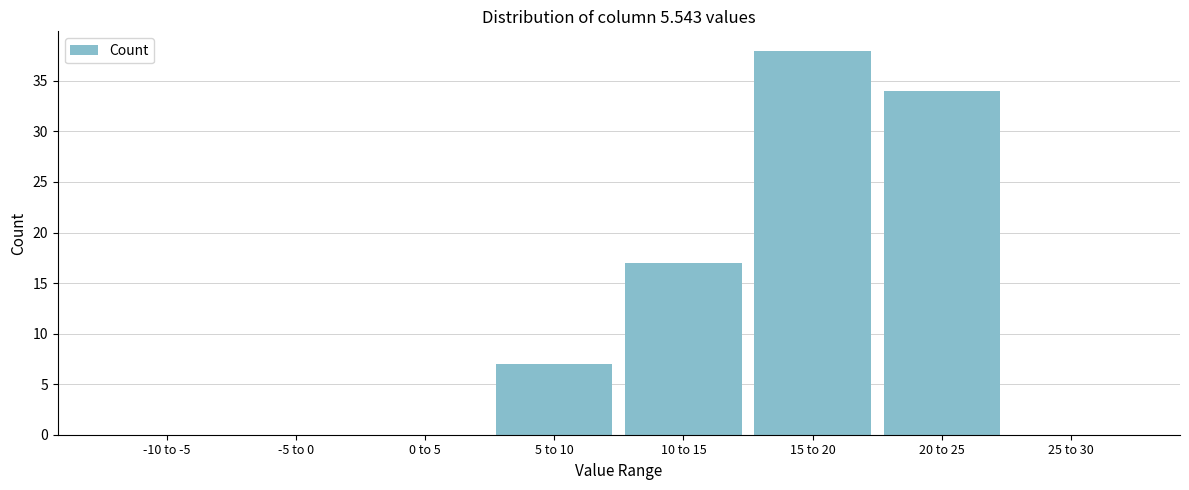

Reading left to right, extract all data points from this chart.

-10 to -5=0	-5 to 0=0	0 to 5=0	5 to 10=7	10 to 15=17	15 to 20=38	20 to 25=34	25 to 30=0